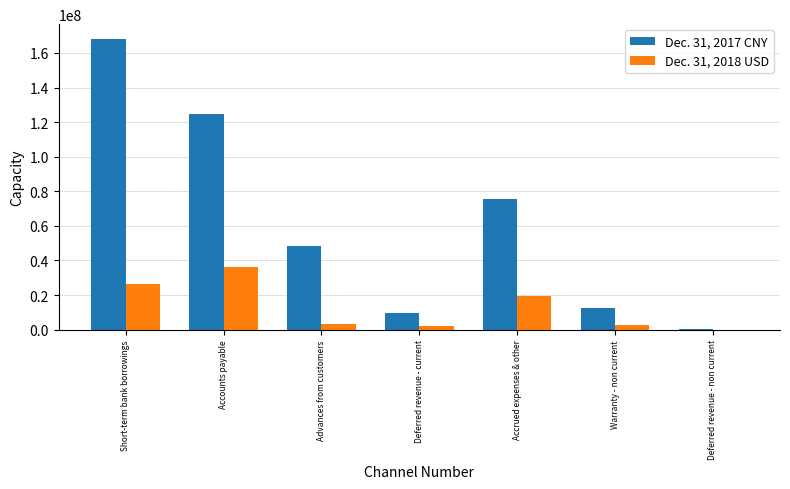

What is the maximum value shown in the chart?

168234207